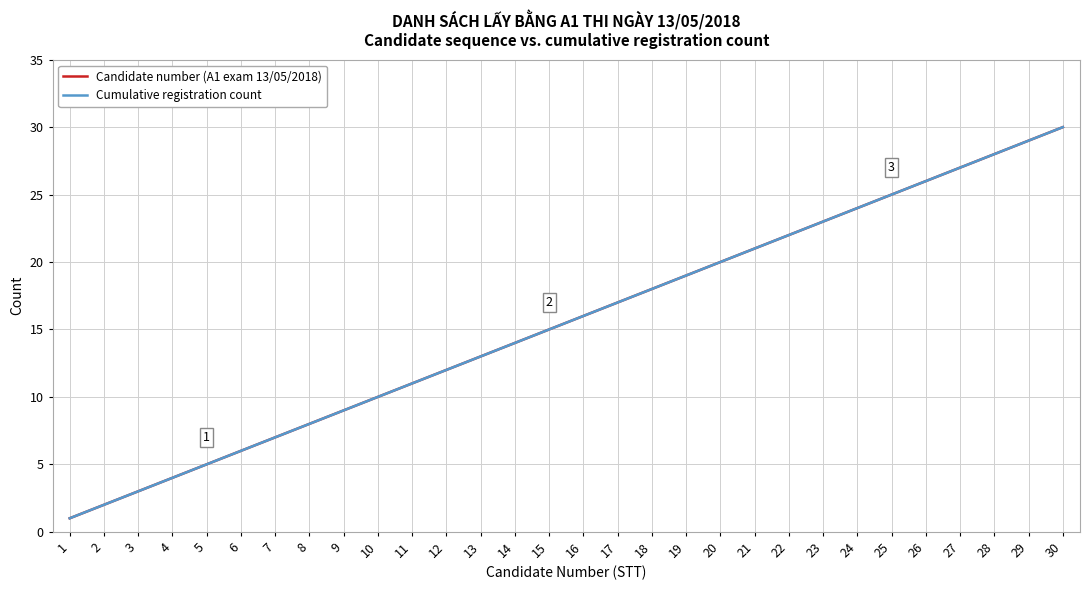

What is the average value of the Cumulative registration count series?

16